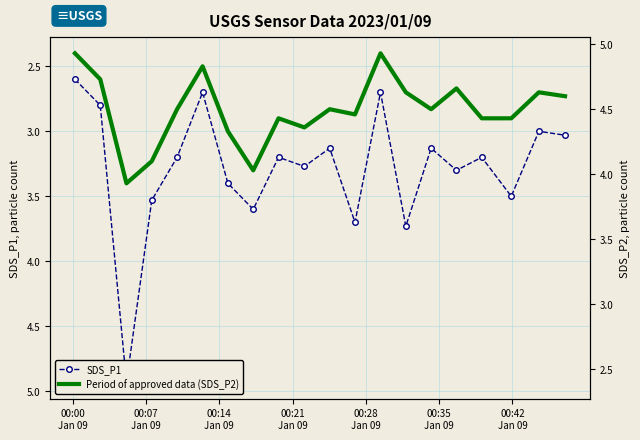

Which has a higher value, 00:00
Jan 09 or 00:42
Jan 09?

00:42
Jan 09